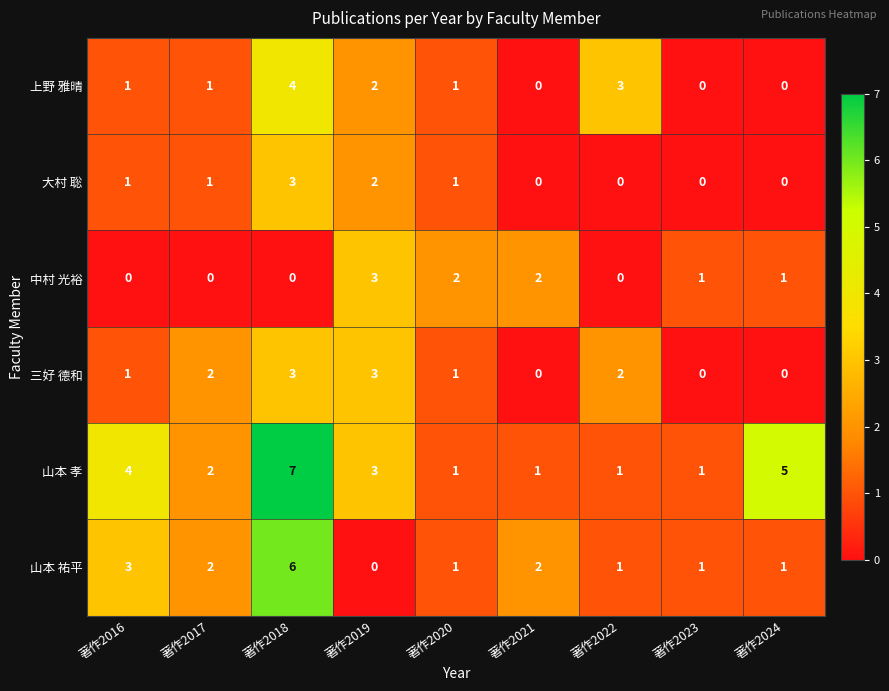

Which series changed the most between 著作2019 and 著作2022?

中村 光裕